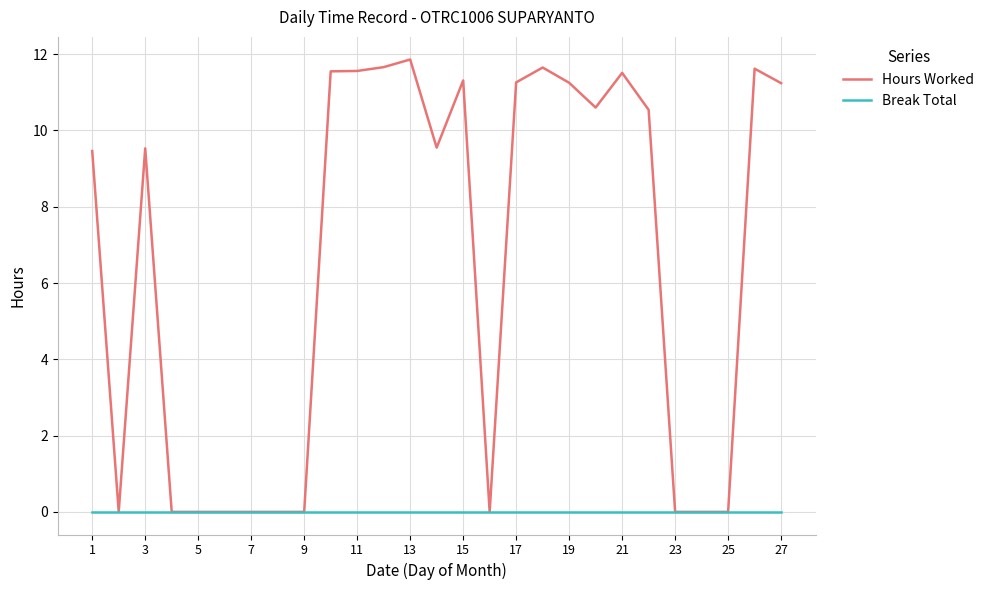

Rank the series by their average value, from highest to lowest.

Hours Worked, Break Total